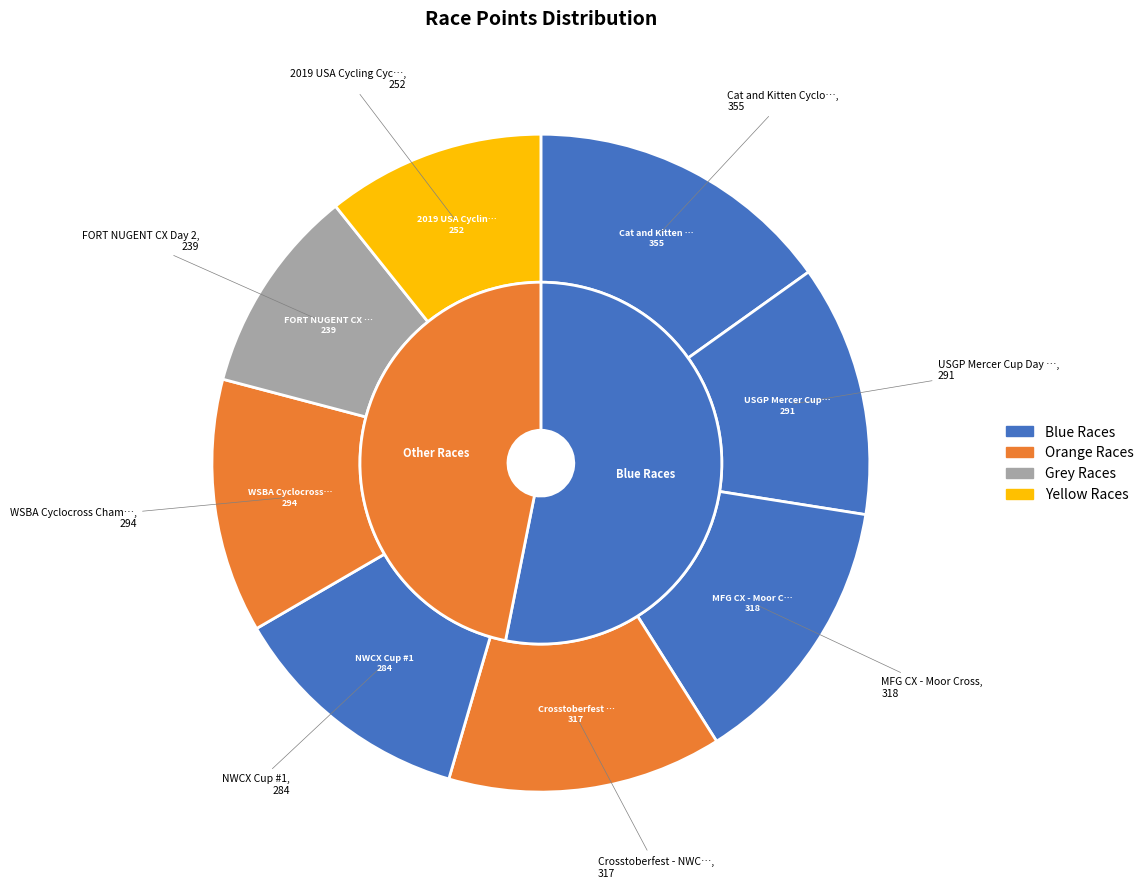

Combined, what portion of the pie is USGP Mercer Cup Day 2 and NWCX Cup #1?

24.5%